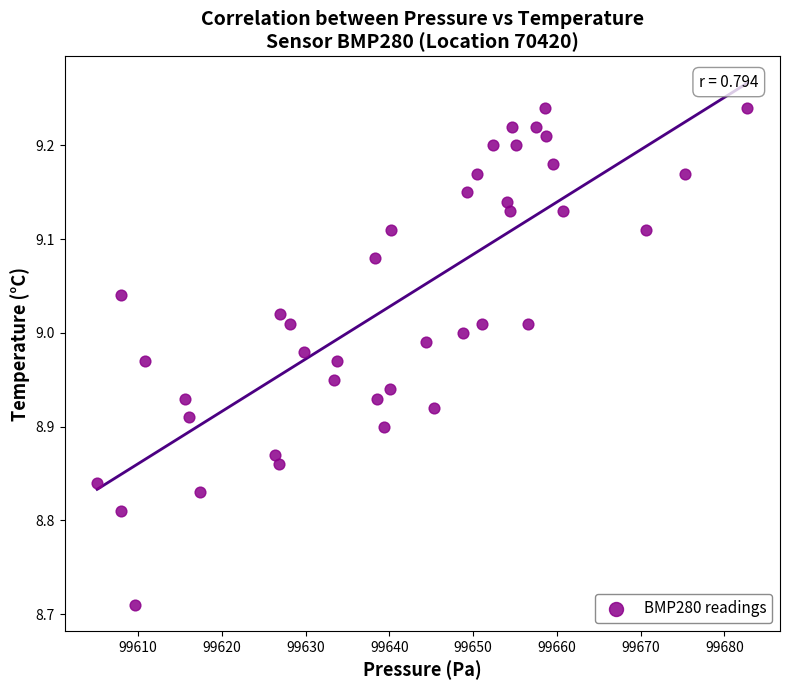

What is the range of Y values (max minus min)?

0.5